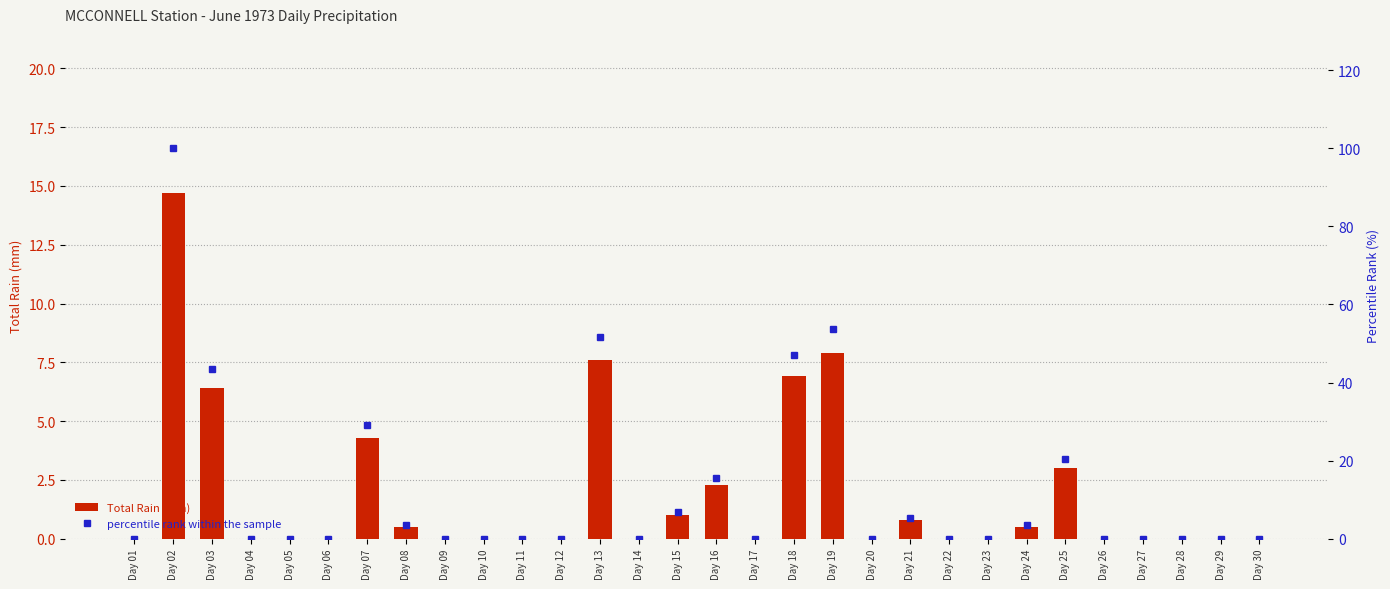

How many series are shown in this chart?

2